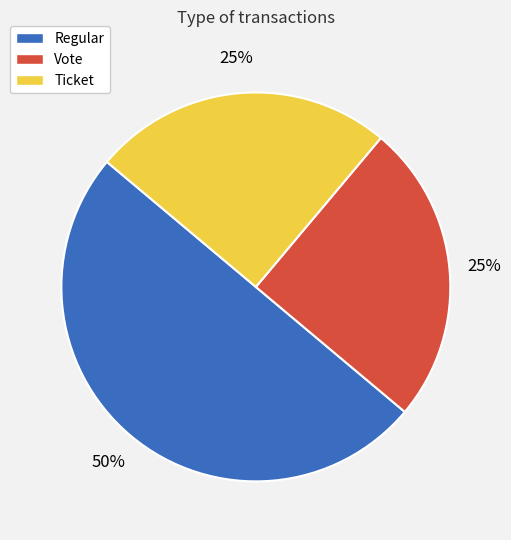

Is it true that Regular is 50% of the pie?

True